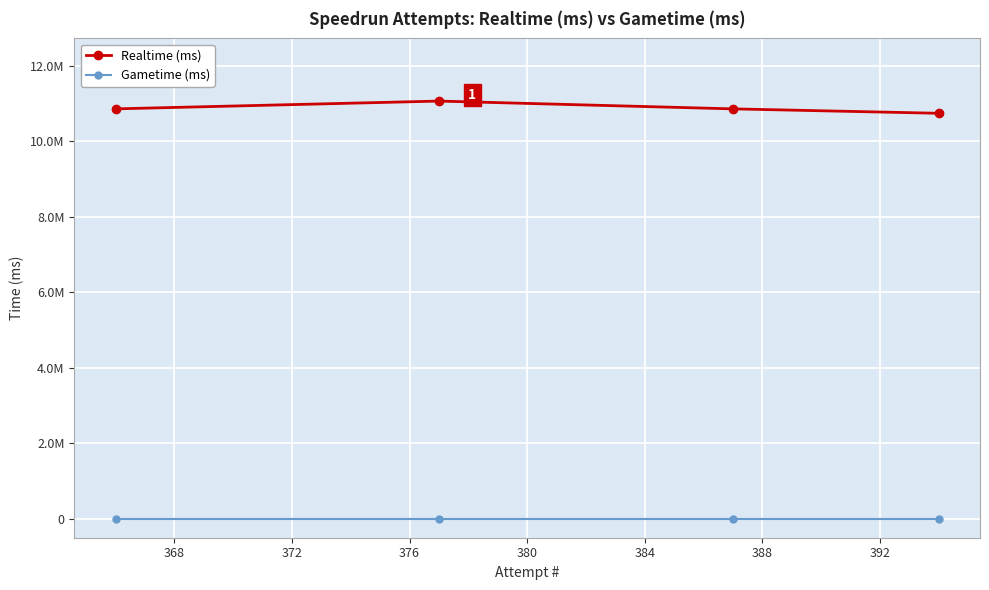

What are all the series names shown in the legend?

Realtime (ms), Gametime (ms)